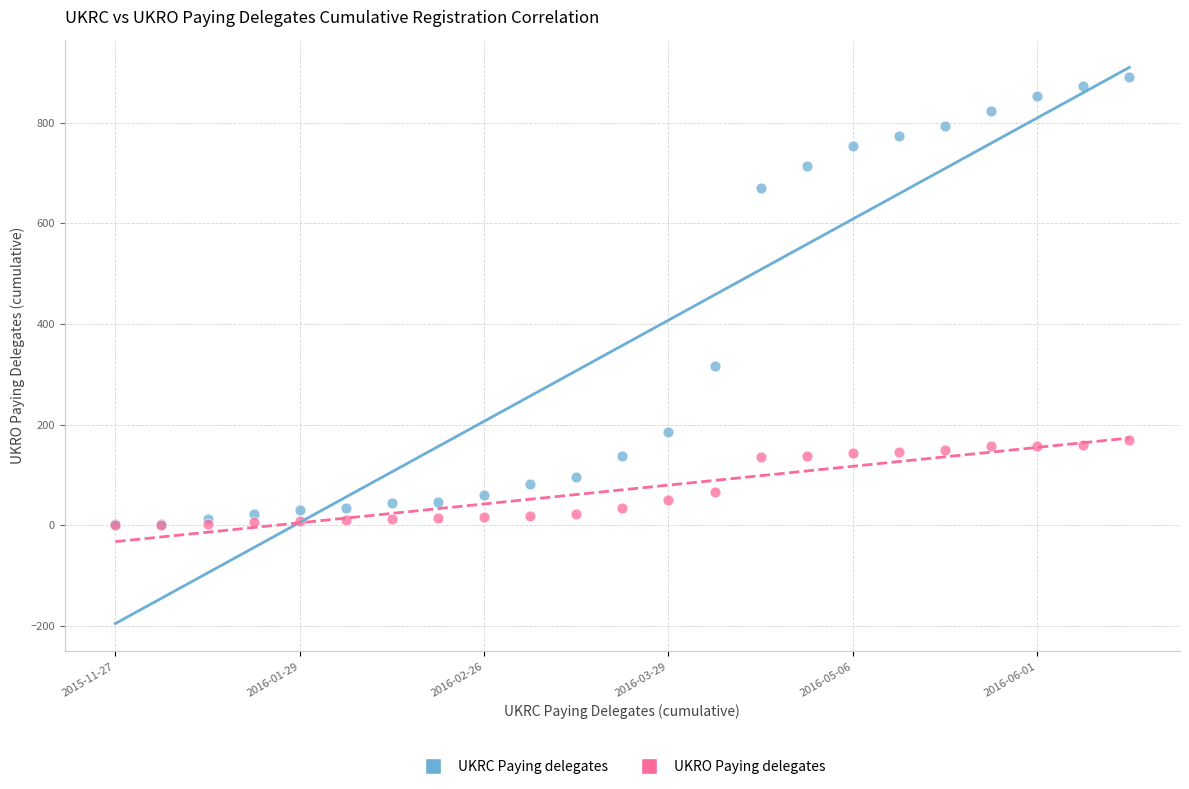

What are all the series names shown in the legend?

UKRC Paying delegates, UKRO Paying delegates